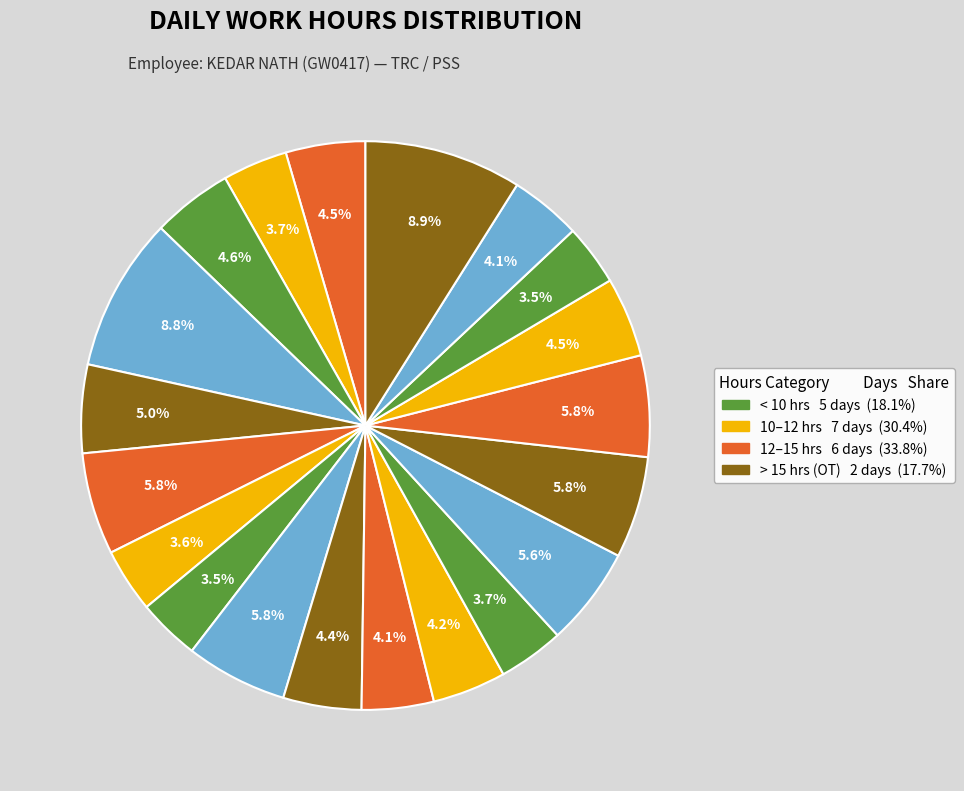

Count the number of slices in the pie.

20